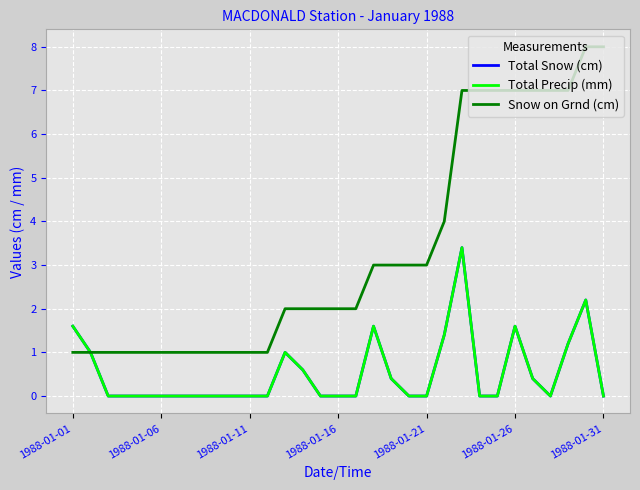

True or false: Total Precip (mm) and Total Snow (cm) intersect in this chart.

False